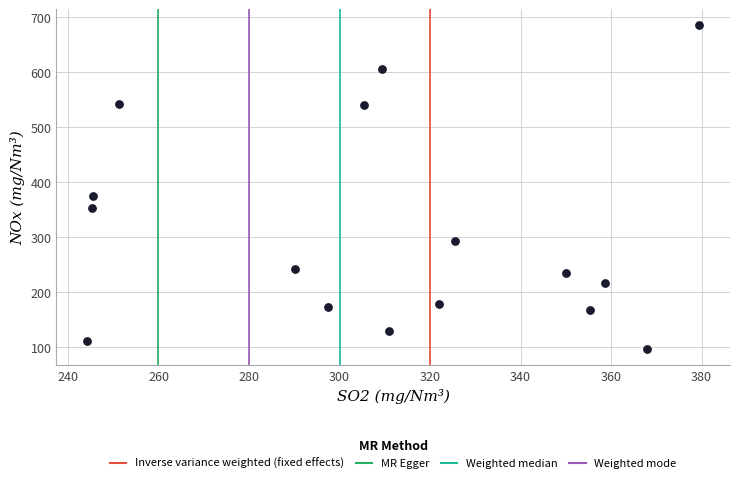

What Y value in the scatter plot is closest to 391?

374.6